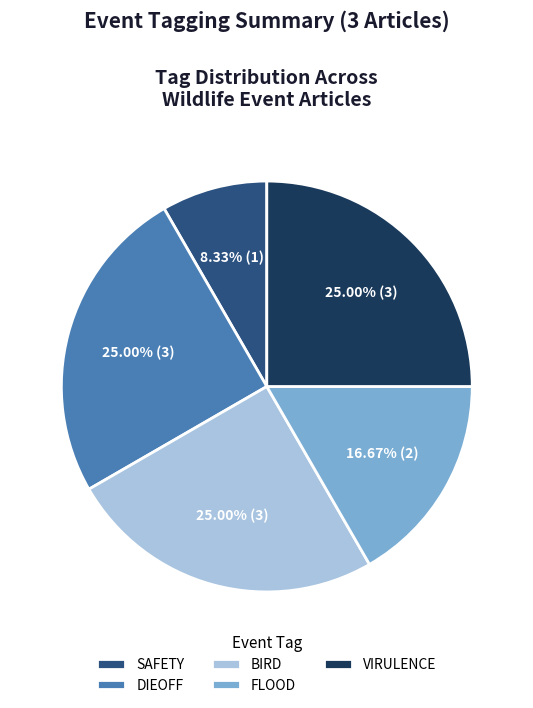

What is the ratio of the value at SAFETY to the value at VIRULENCE?

0.3